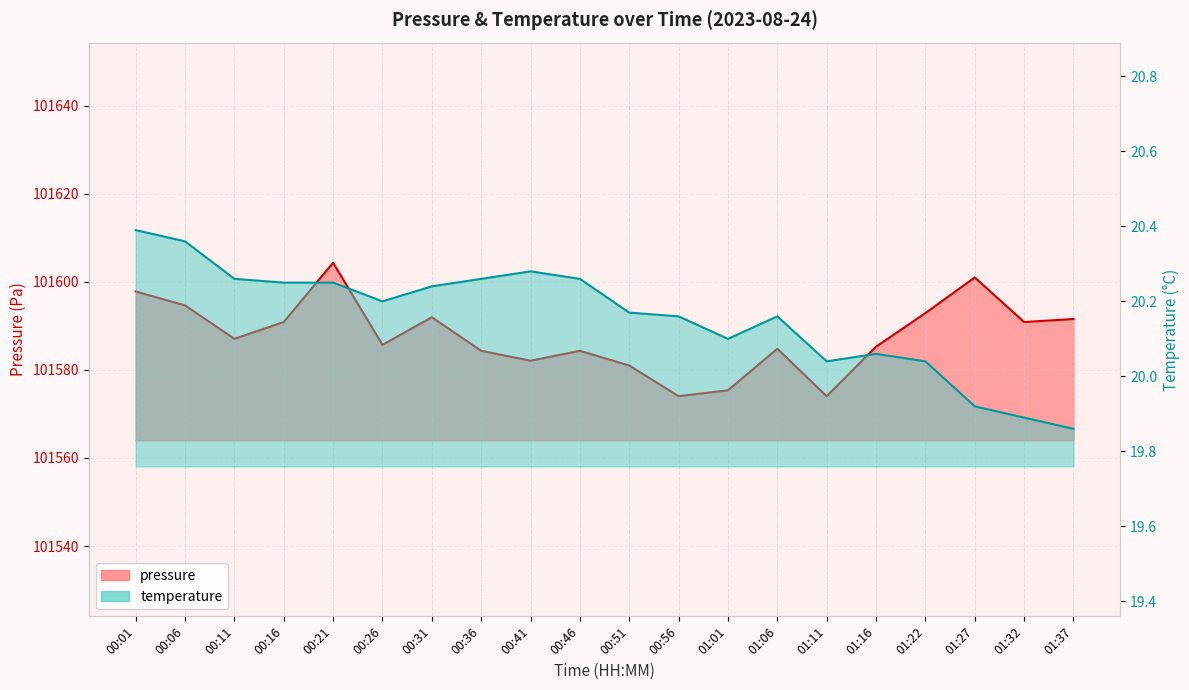

What is the total value across all series at 00:26?

101605.9